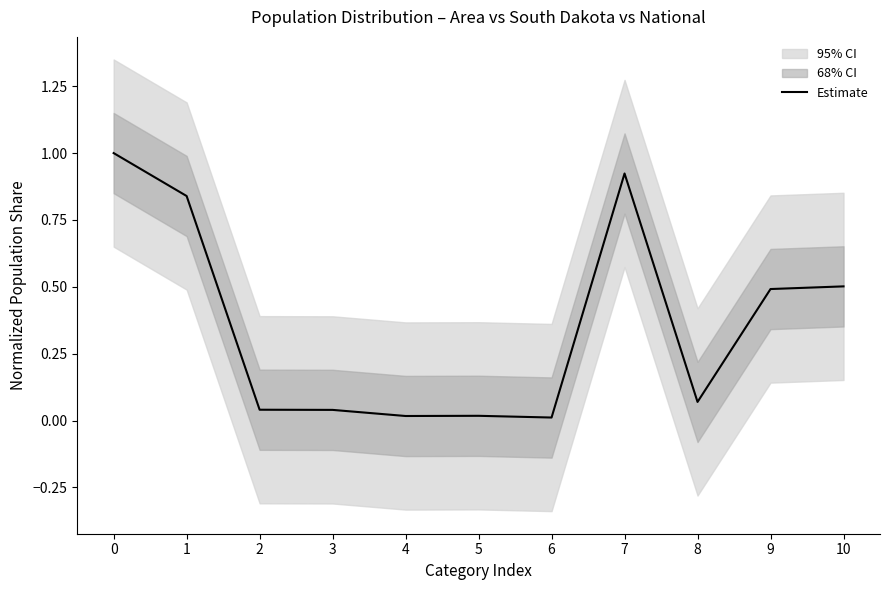

What is the sum of the values at 7 and 9?

1.4